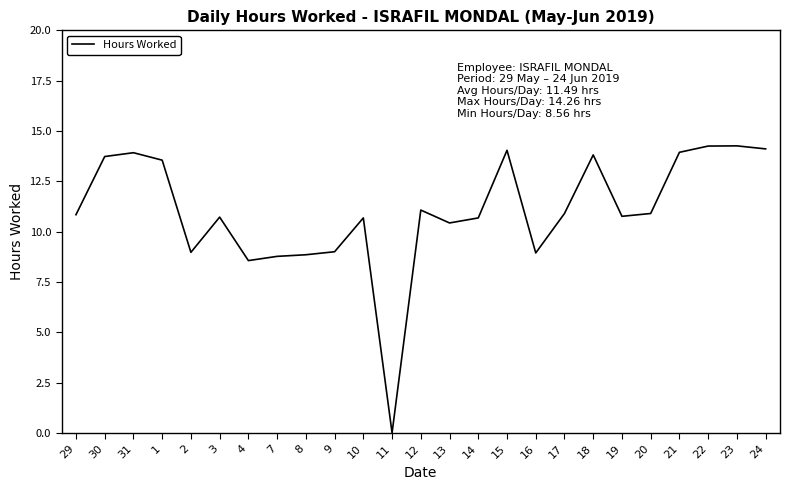

What position from the left is 24?

25